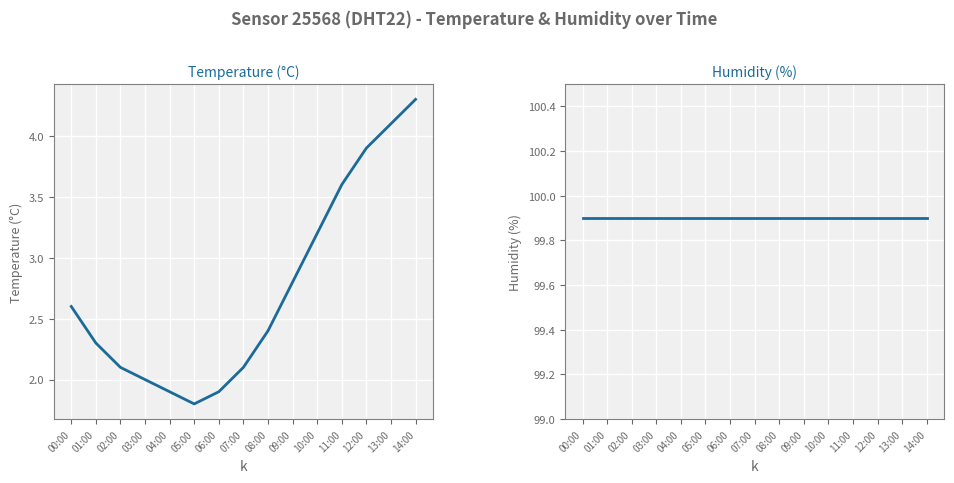

The value of humidity at 12:00 is 163.5. True or false?

False